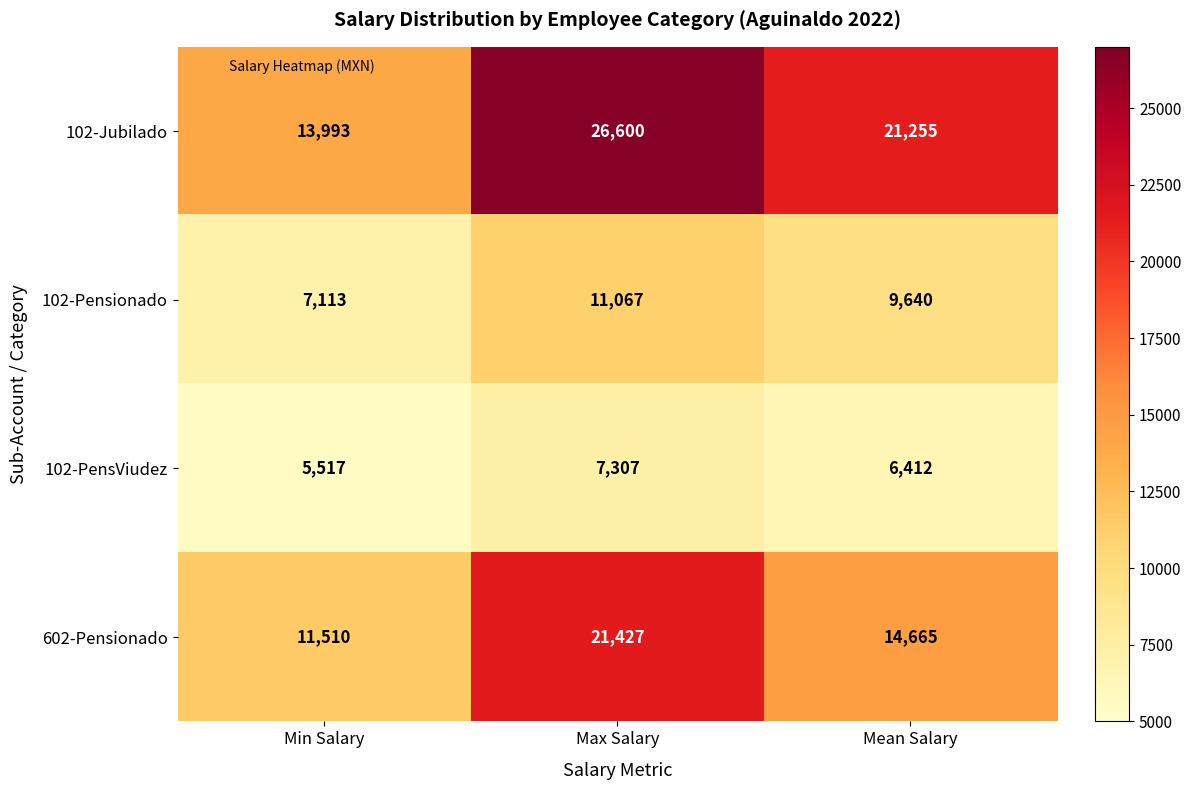

What is the sum of the 102-PensViudez values at Max Salary and Min Salary?

12824